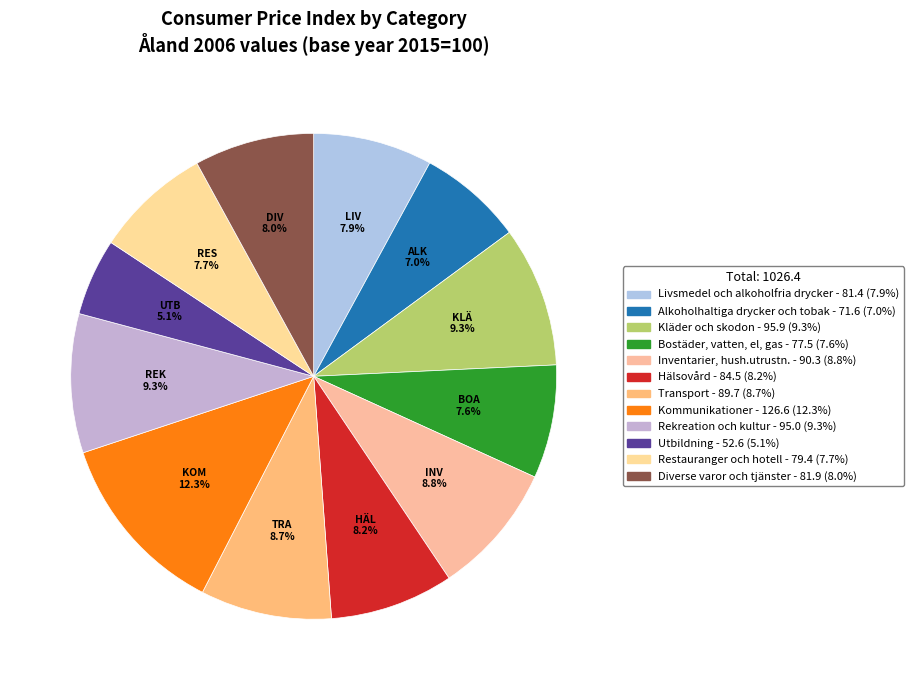

To the nearest percent, what is the difference between the Restauranger och hotell and Alkoholhaltiga drycker och tobak slice percentages?

1%